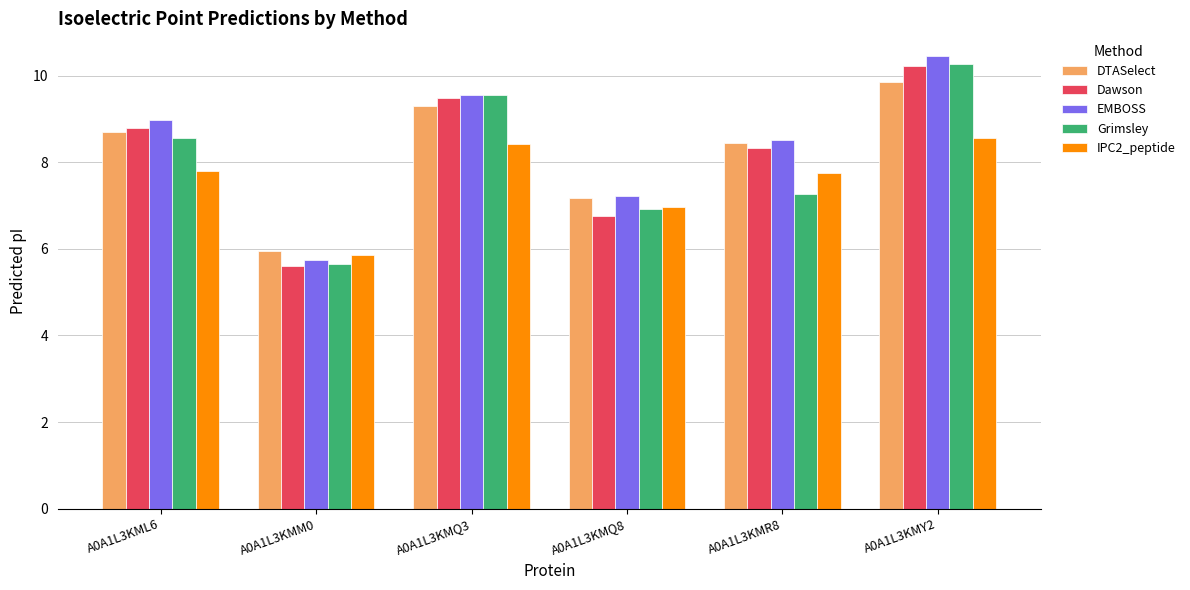

Which label corresponds to the smallest value in the chart?

A0A1L3KMM0